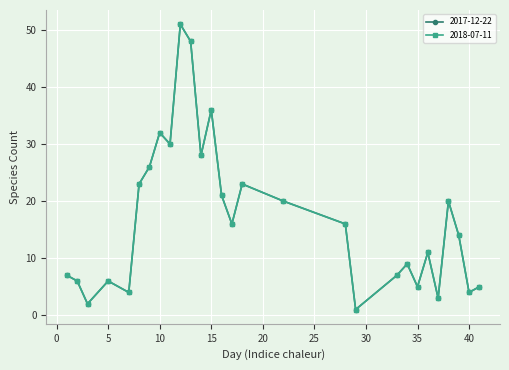

Where is 2017-12-22 nearest to the value 26?

9